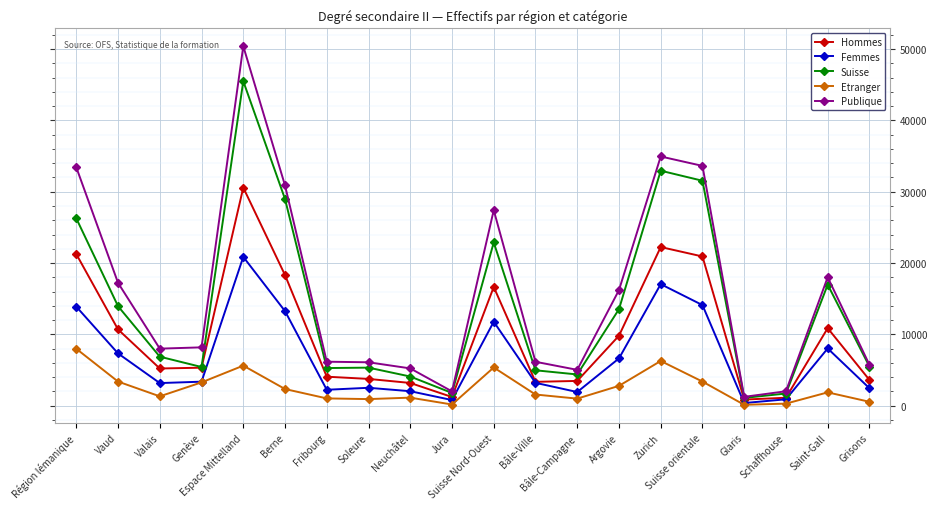

True or false: Suisse and Etranger intersect in this chart.

False